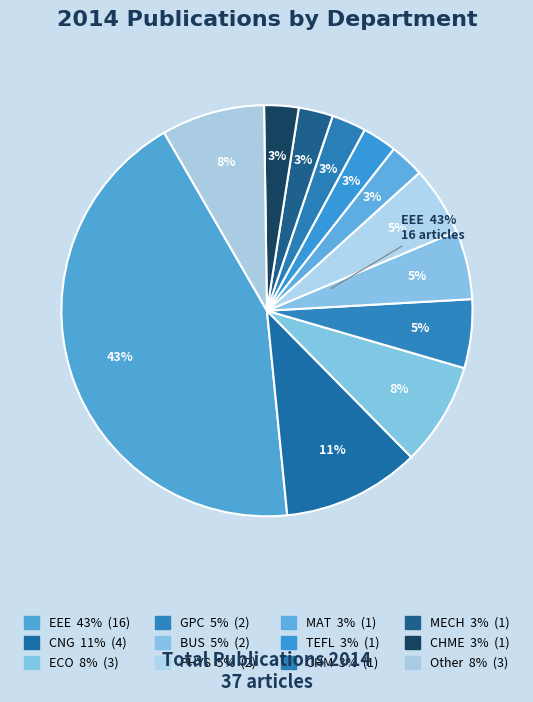

Combined, do PHYS and CHM account for over 50%?

No